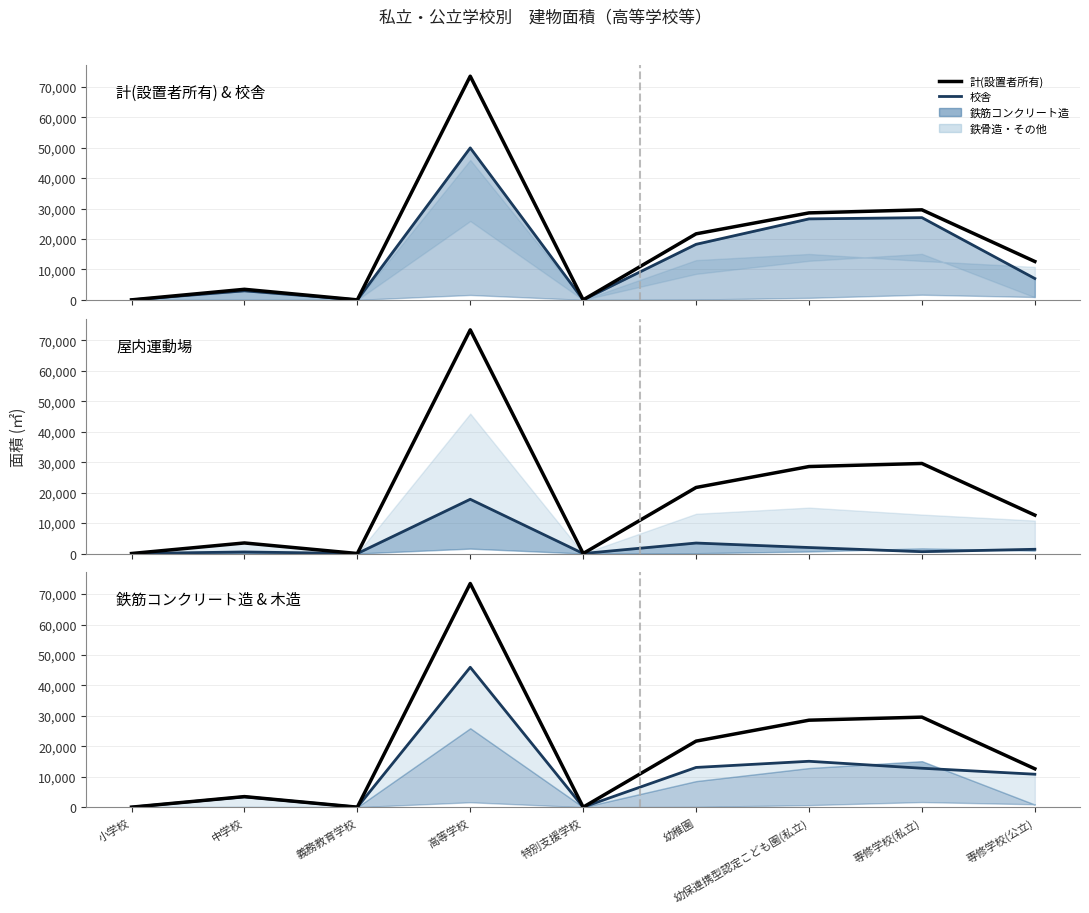

True or false: 屋内運動場 has a value of 899 at 幼保連携型認定こども園(私立).

False